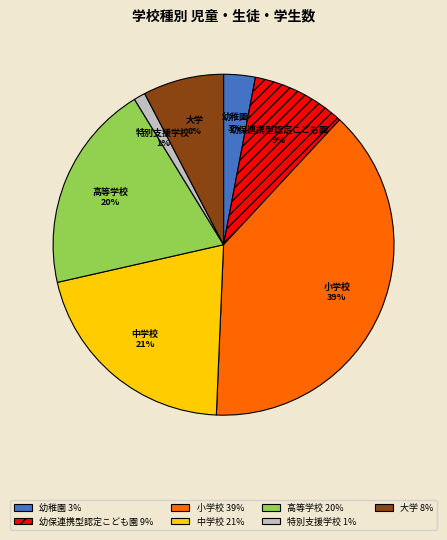

What is the smallest slice in the pie chart?

特別支援学校